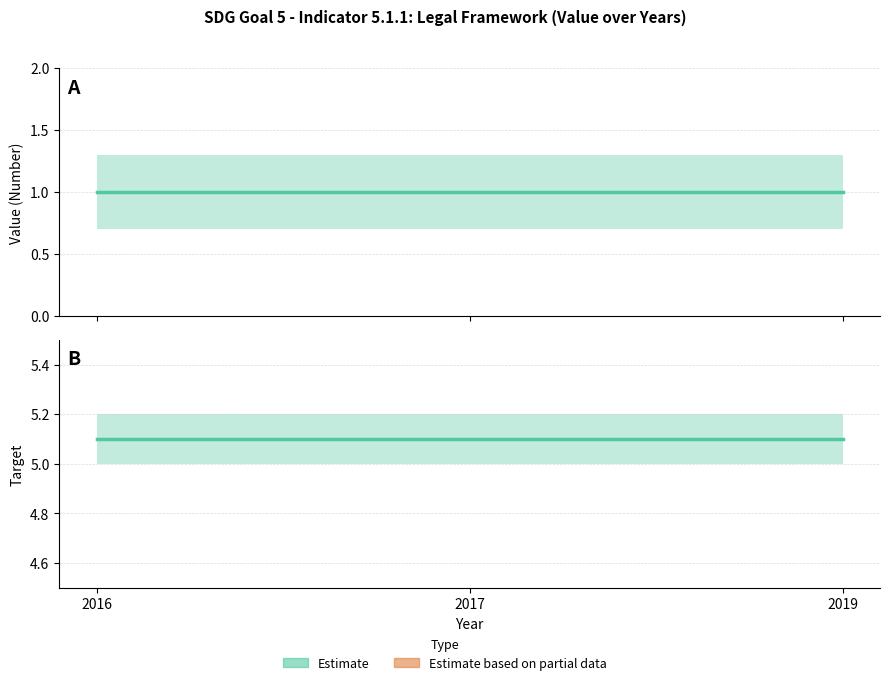

Reading left to right, list all the values displayed in this chart.

Value: 2016=1.0	2017=1.0	2019=1.0
Value_upper: 2016=1.3	2017=1.3	2019=1.3
Value_lower: 2016=0.7	2017=0.7	2019=0.7
Target: 2016=5.1	2017=5.1	2019=5.1
Target_upper: 2016=5.2	2017=5.2	2019=5.2
Target_lower: 2016=5.0	2017=5.0	2019=5.0